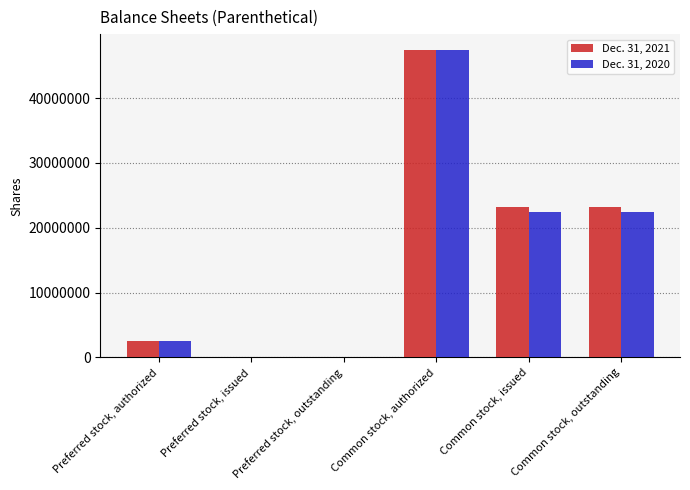

Count the number of categories in the chart.

6